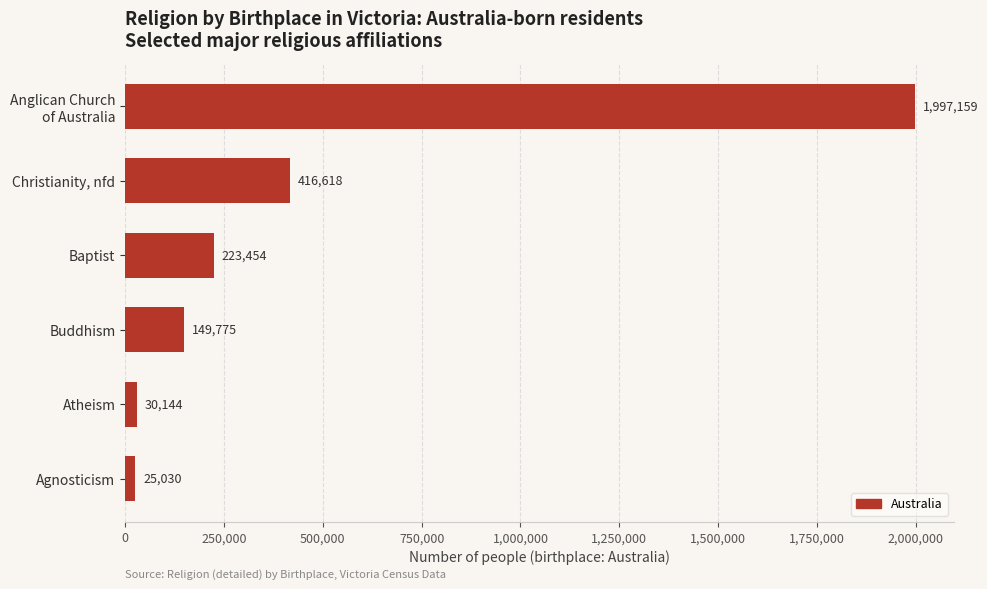

Rank the categories by value from lowest to highest.

Agnosticism, Atheism, Buddhism, Baptist, Christianity, nfd, Anglican Church
of Australia